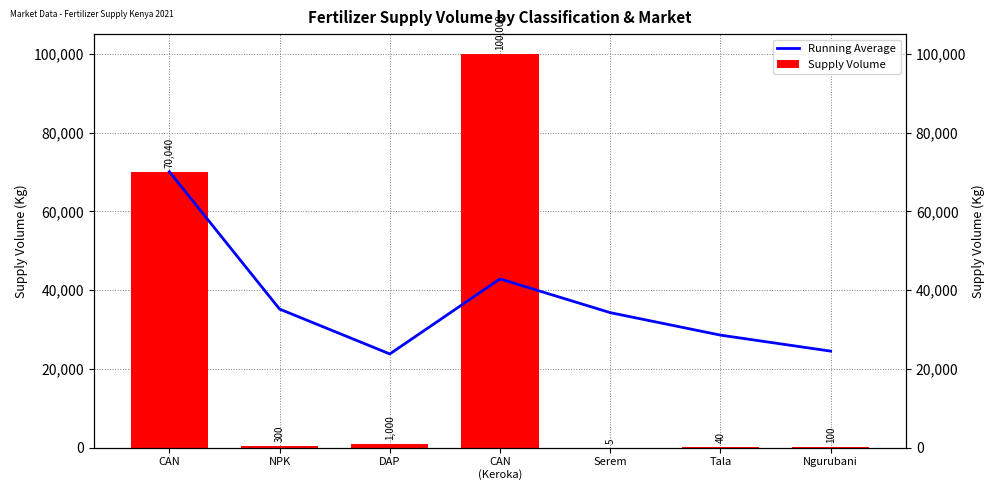

What is the value of the Supply Volume bar at the 6th from the left?

40.0